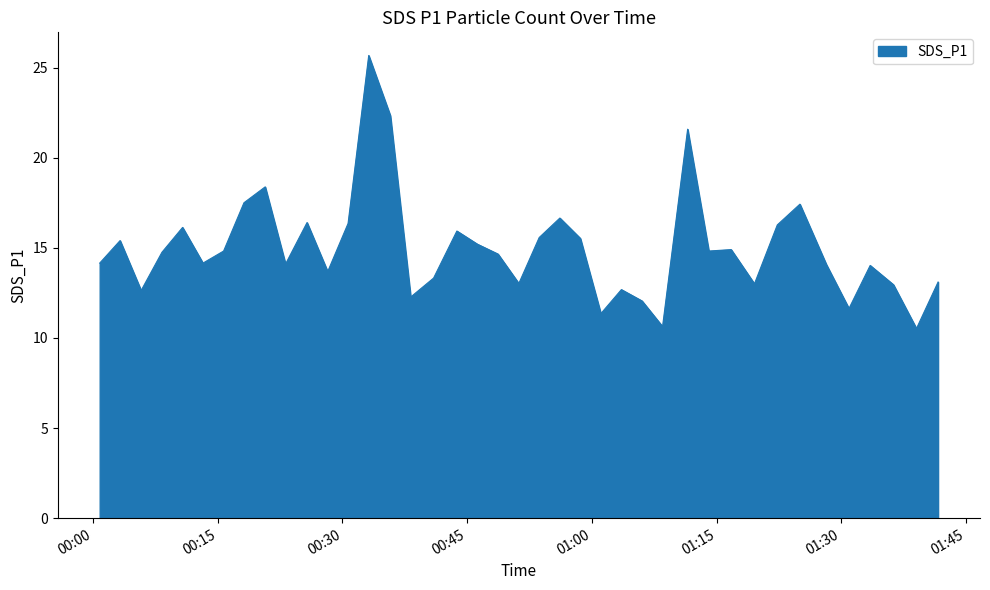

What is the maximum value shown in the chart?

25.7